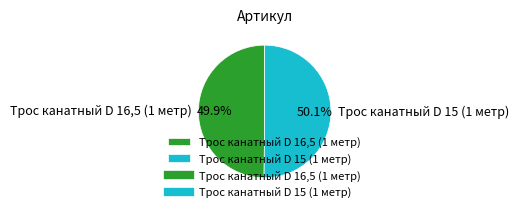

Combined, do Трос канатный D 15 (1 метр) and Трос канатный D 16,5 (1 метр) account for over 50%?

Yes